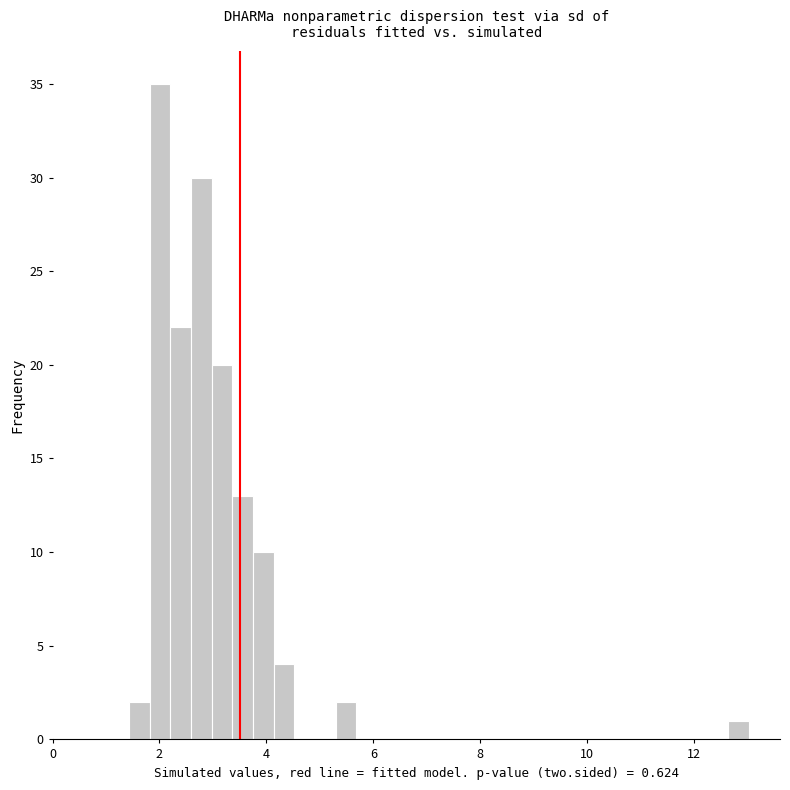

Read against the x-axis, roughly where is the centre of the tallest bar?

2.0